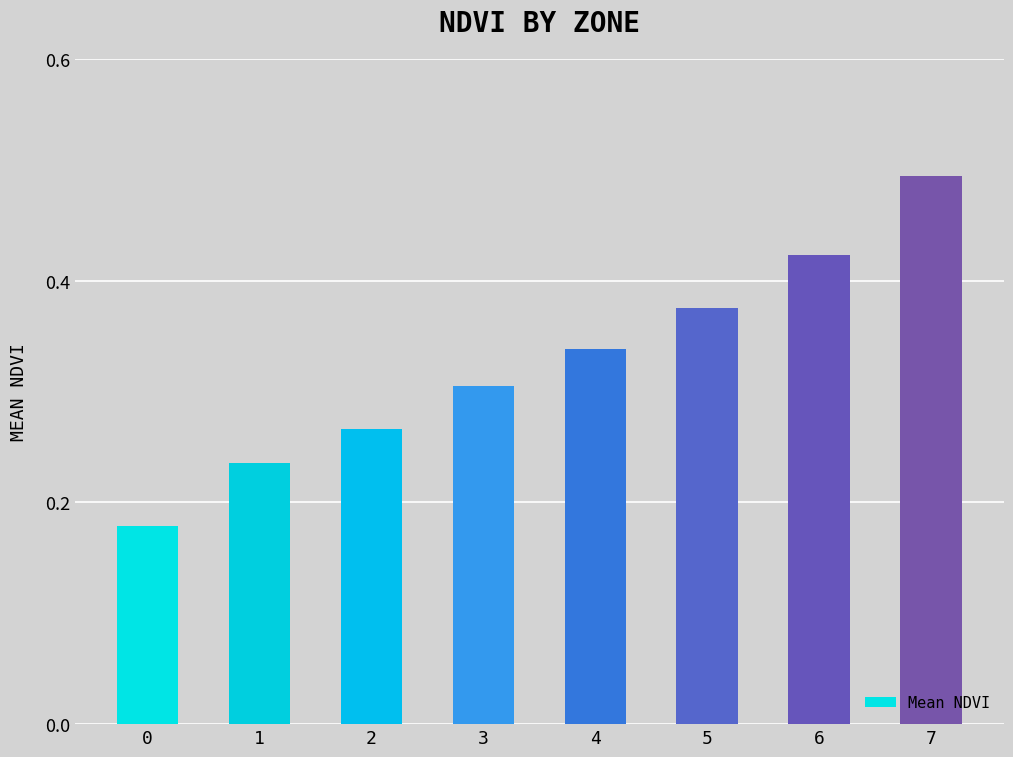

Are the bars horizontal?

No